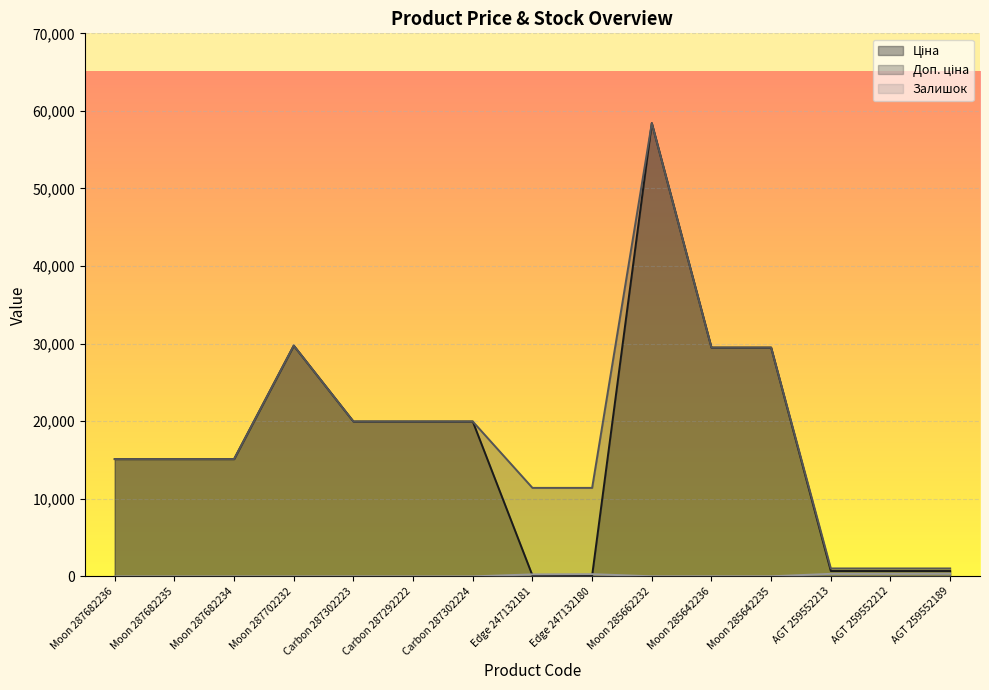

True or false: Залишок has more than 2 interior local peaks.

True